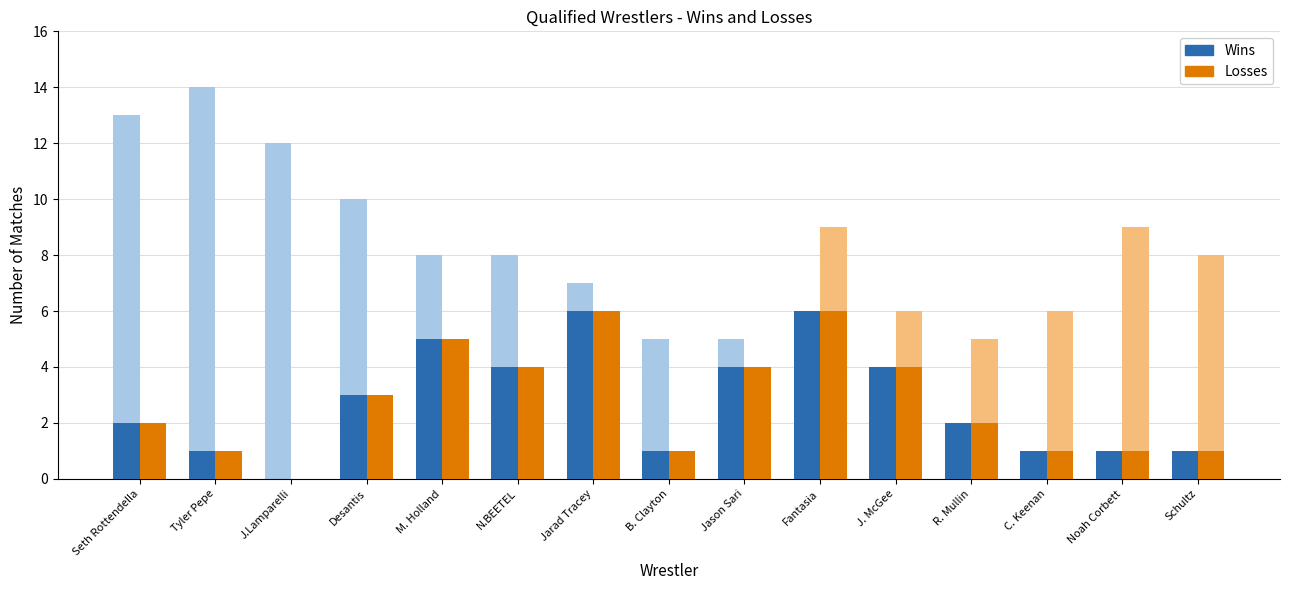

Reading left to right, transcribe all the data shown in this chart.

Wins: 2	1	0	3	5	4	6	1	4	6	4	2	1	1	1
Losses: 2	1	0	3	5	4	6	1	4	6	4	2	1	1	1